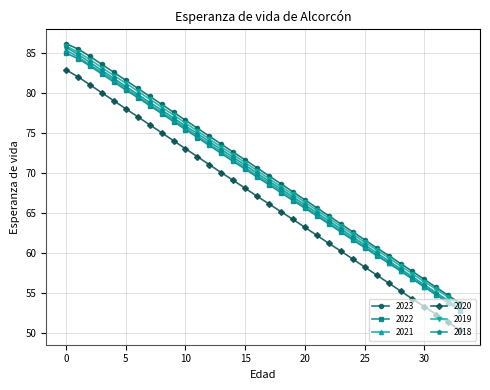

What is the maximum value shown in the chart?

86.2